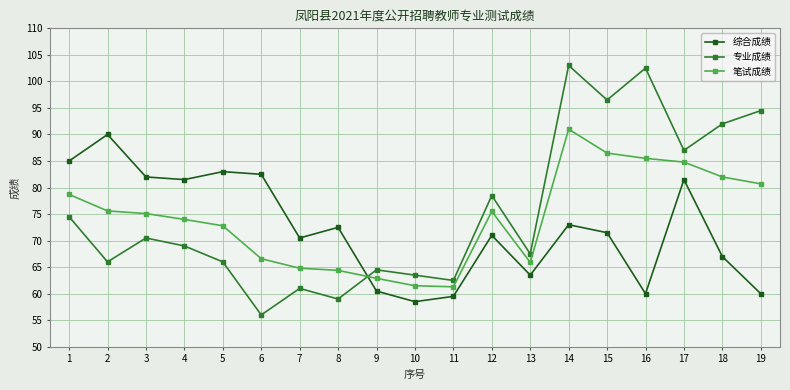

At which category does 专业成绩 reach its first local valley?

2